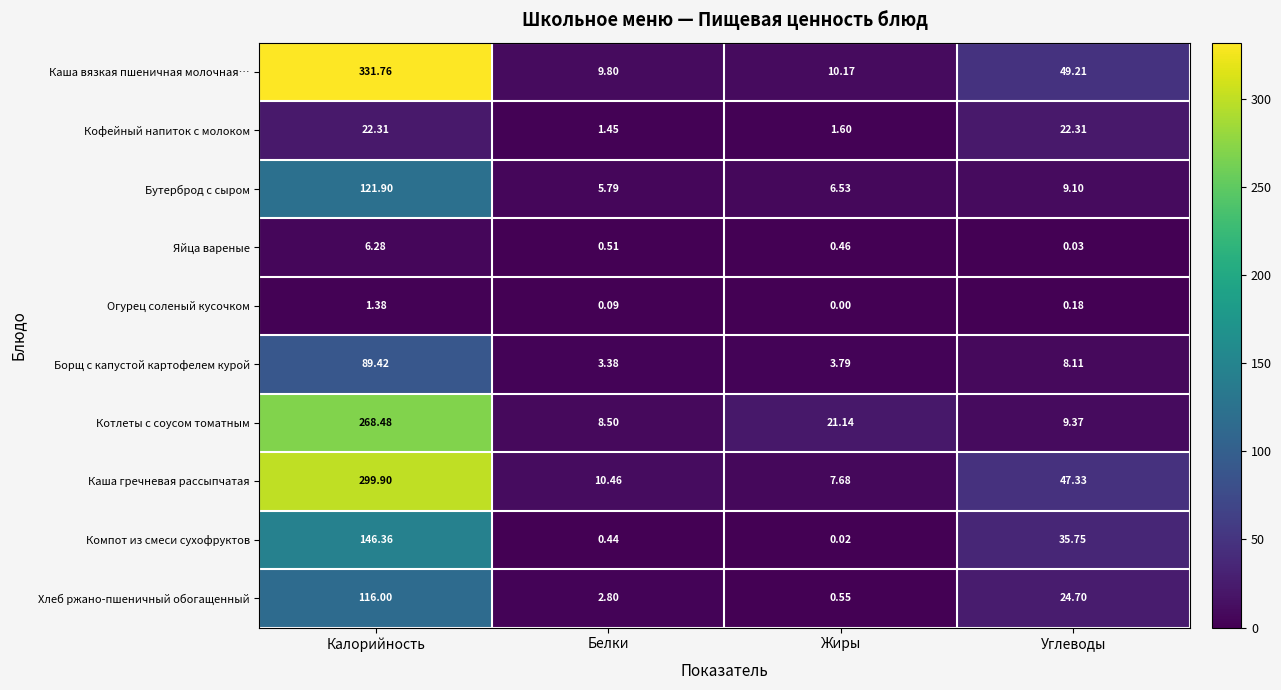

At Жиры, list the series in order from smallest to largest.

Огурец соленый кусочком, Компот из смеси сухофруктов, Яйца вареные, Хлеб ржано-пшеничный обогащенный, Кофейный напиток с молоком, Борщ с капустой картофелем курой, Бутерброд с сыром, Каша гречневая рассыпчатая, Каша вязкая пшеничная молочная…, Котлеты с соусом томатным